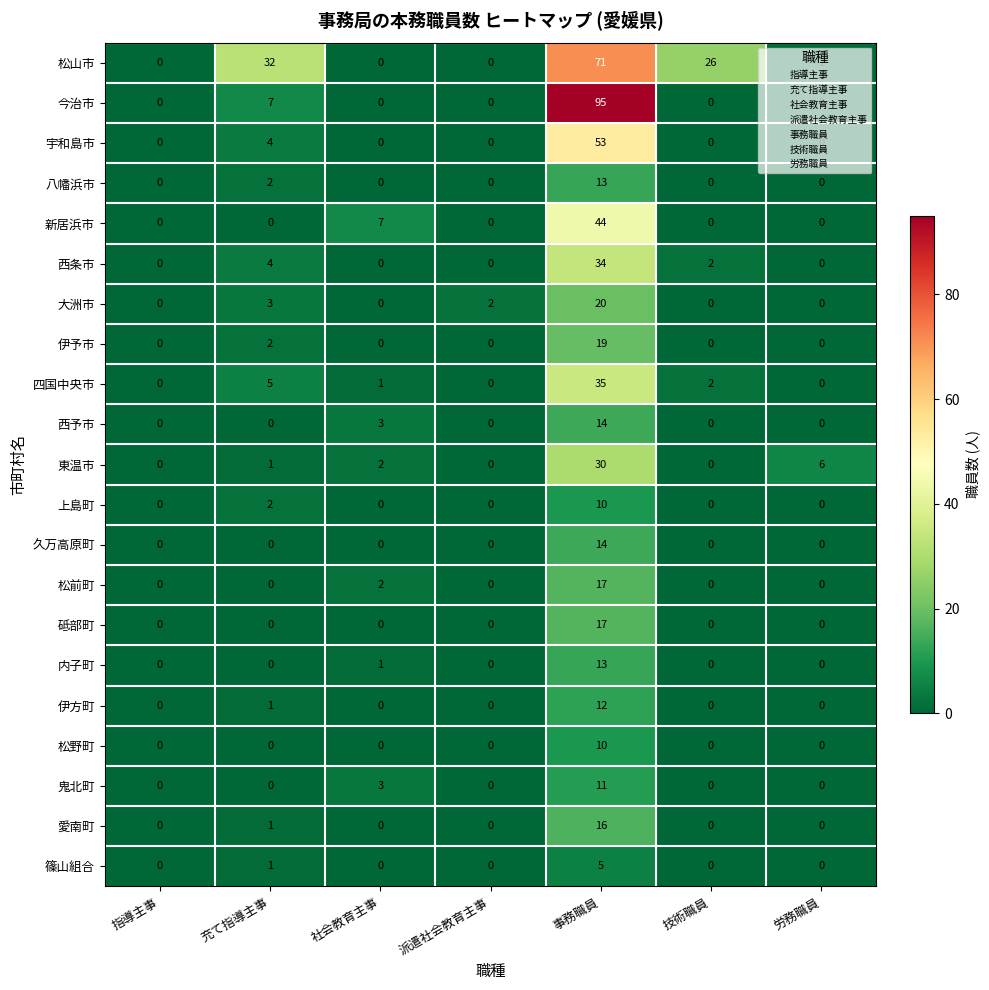

How many distinct data groups are displayed?

21